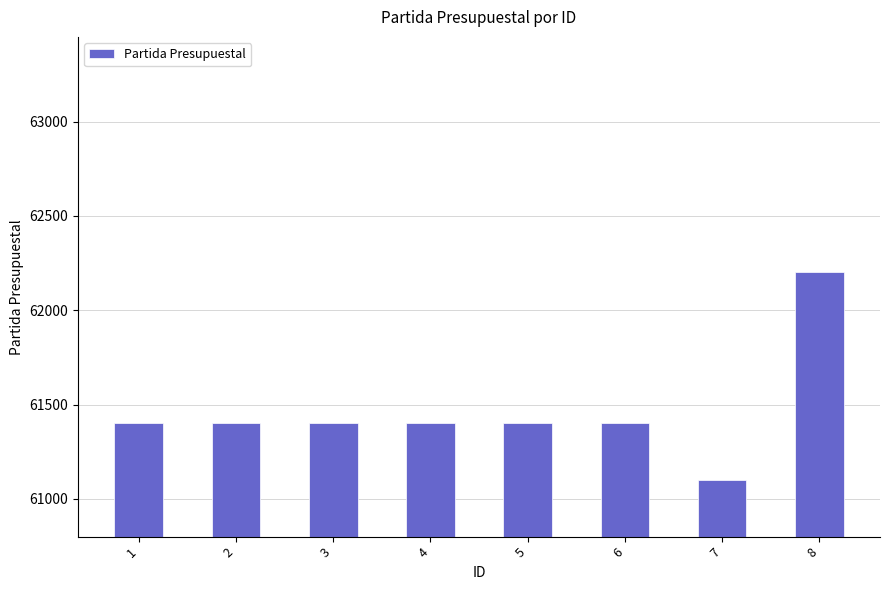

What is the average value?

61464